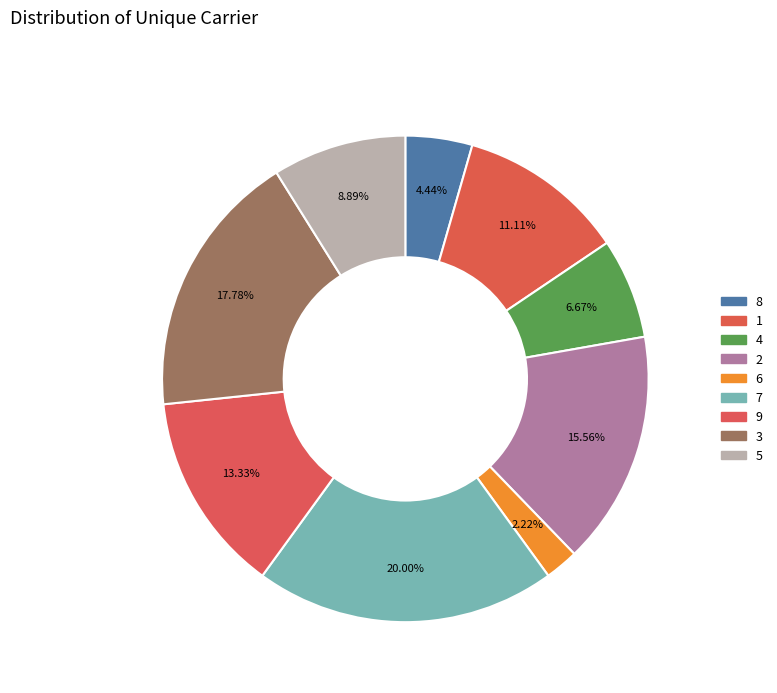

True or false: 2 accounts for 25% of the total.

False